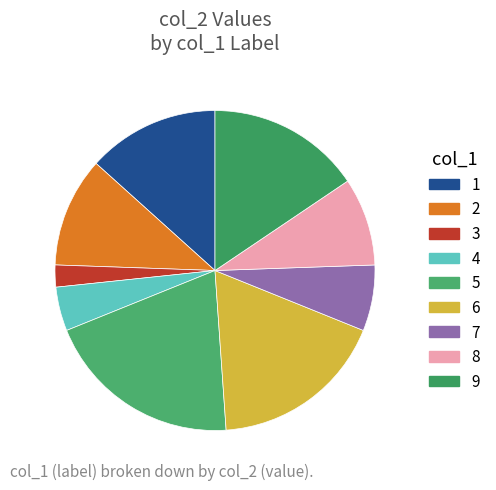

To the nearest percent, what is the combined percentage of 2 and 1?

24%